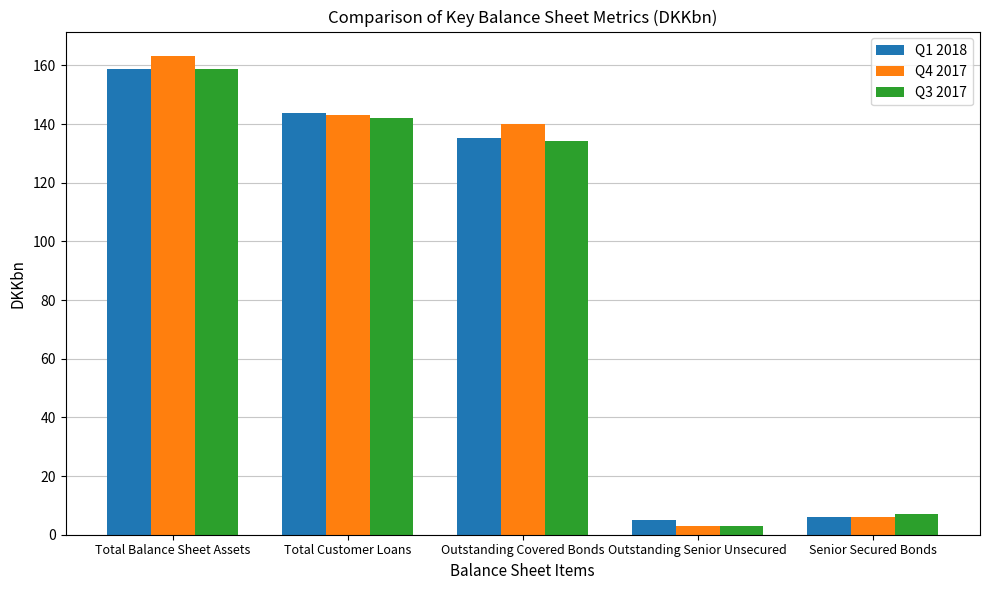

True or false: Q3 2017 has a value of 134.2 at Outstanding Covered Bonds.

True